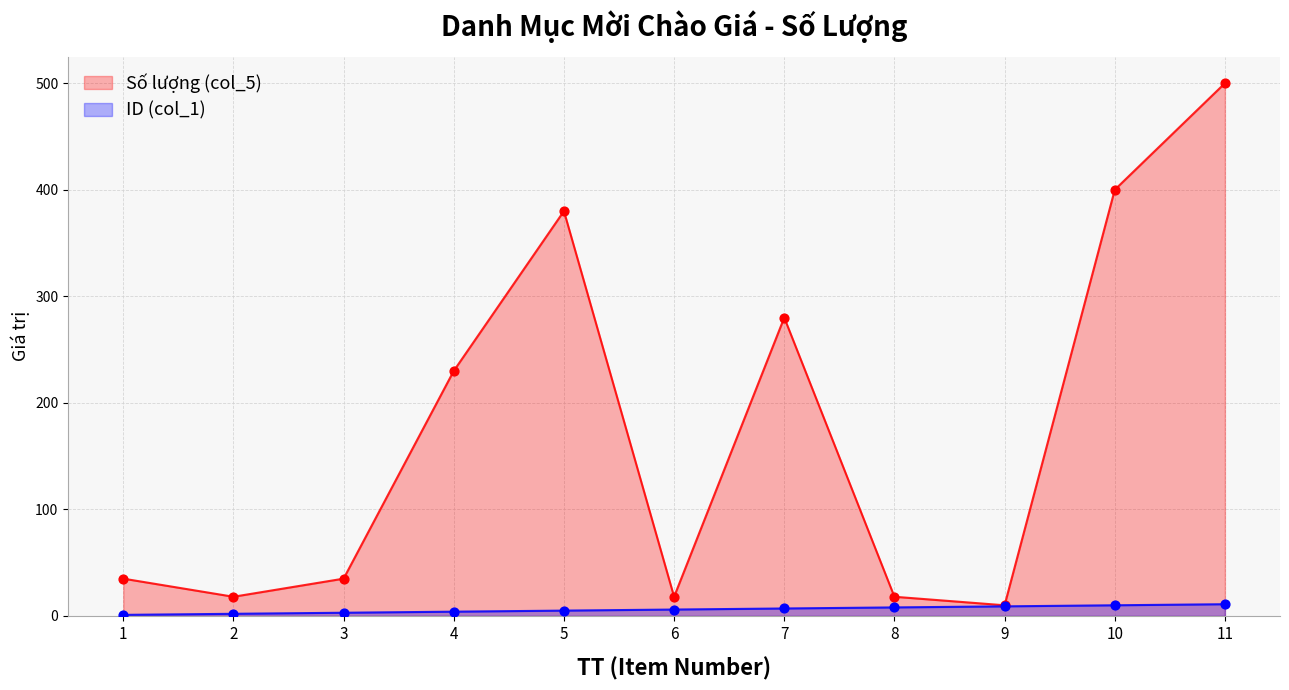

Which series contains the highest Y value?

Số lượng (col_5)